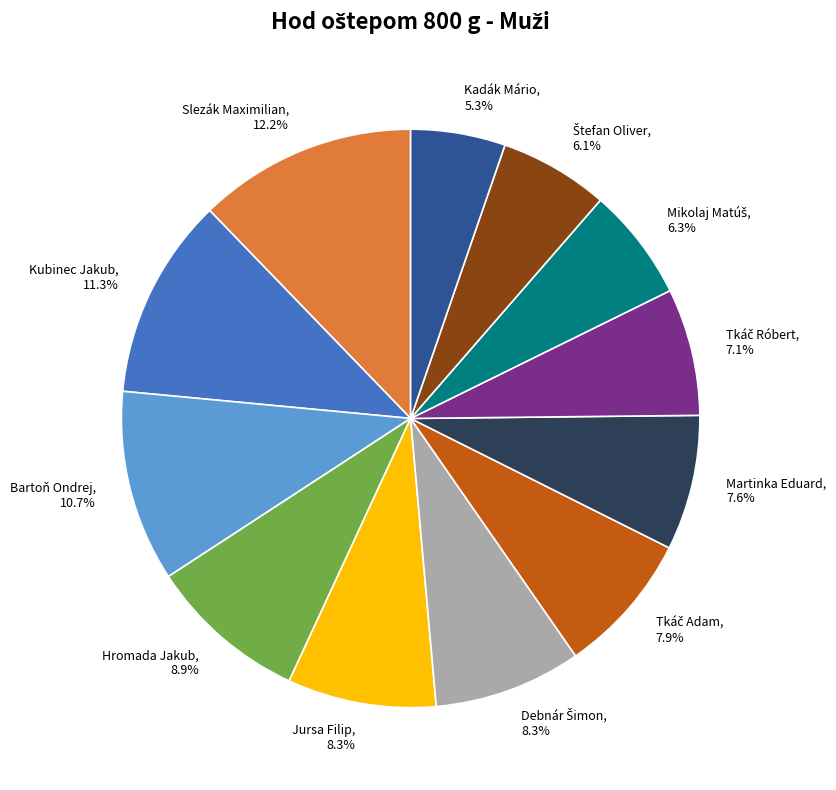

Count the number of slices in the pie.

12